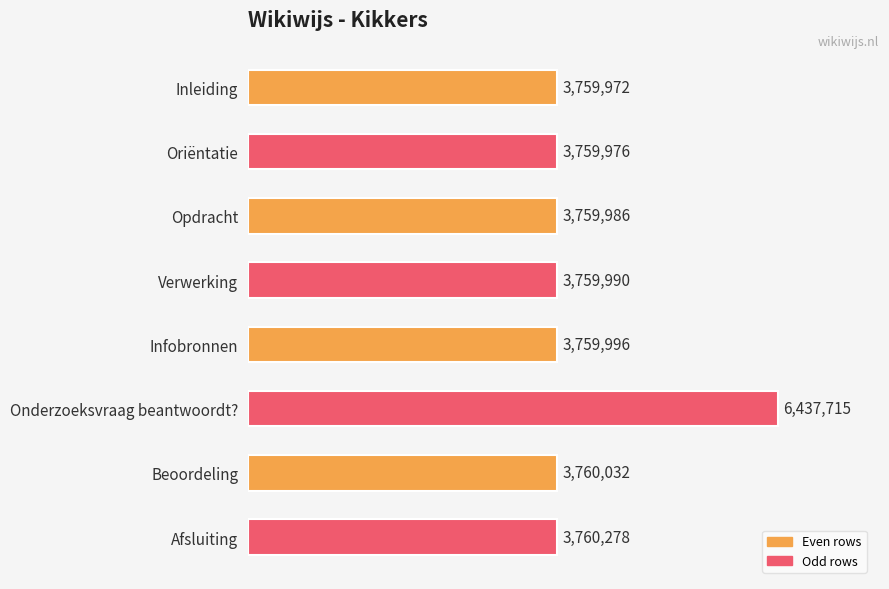

Are the bars horizontal?

Yes